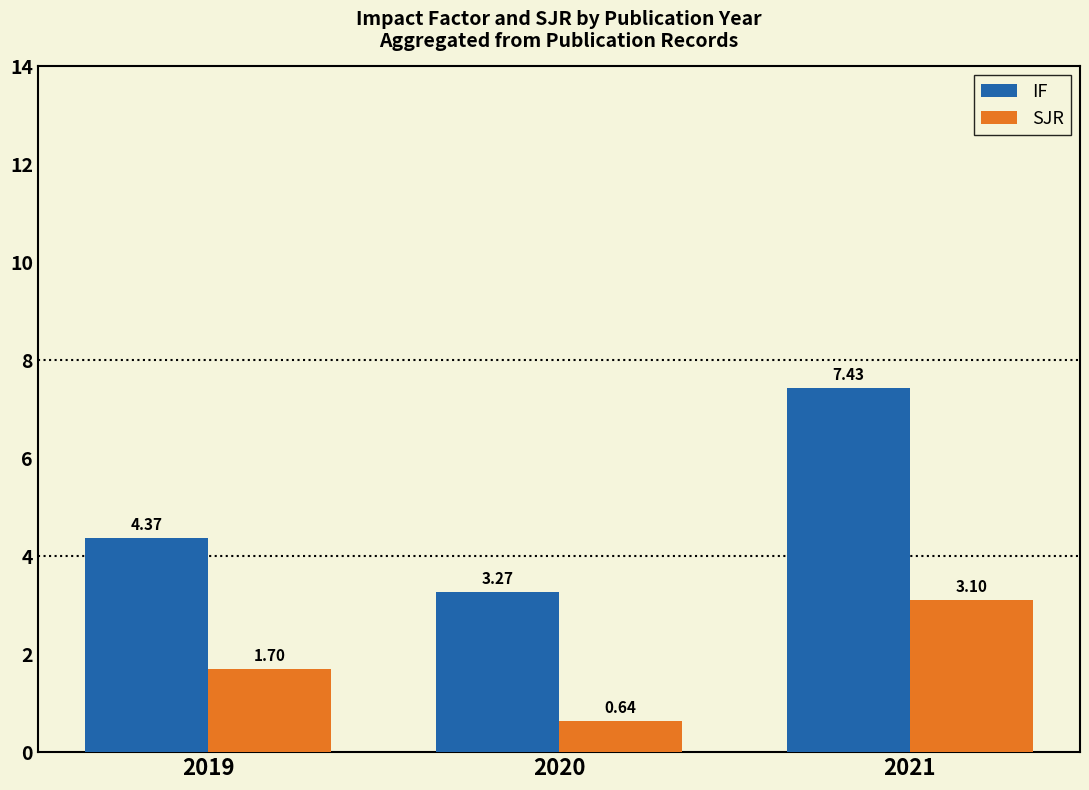

How many data points in SJR are less than 1?

1